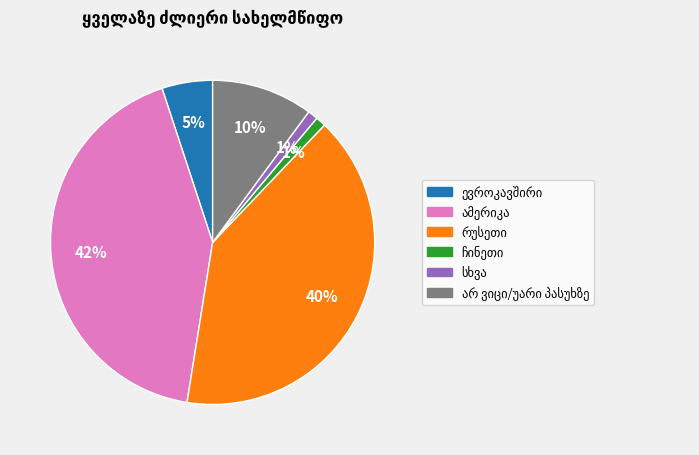

How many segments does this pie chart have?

6